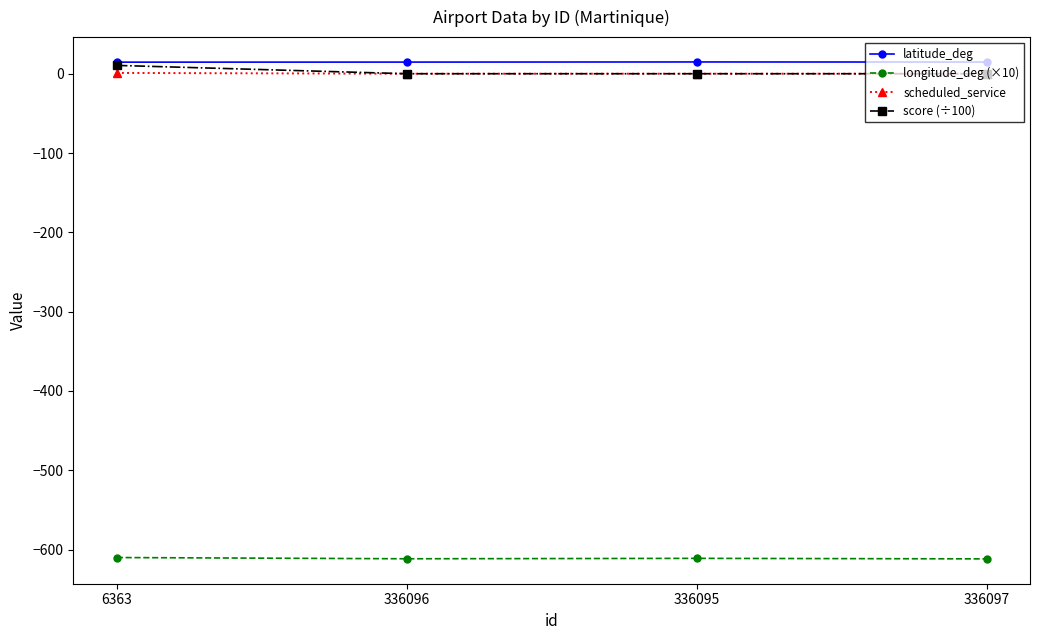

True or false: score (÷100) has more than 1 interior local peaks.

False